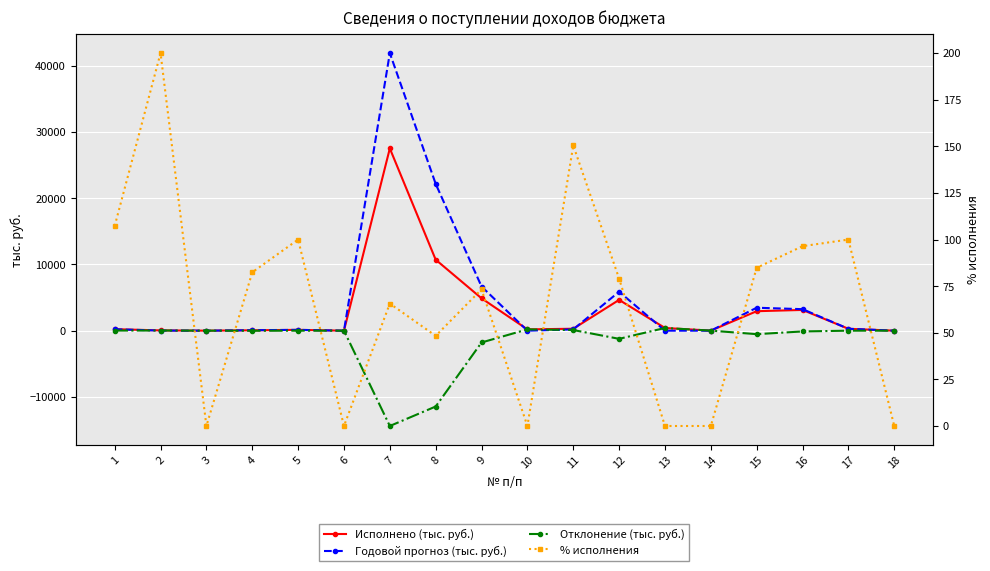

The value of Отклонение (тыс. руб.) at 1 is 15.4. True or false?

True